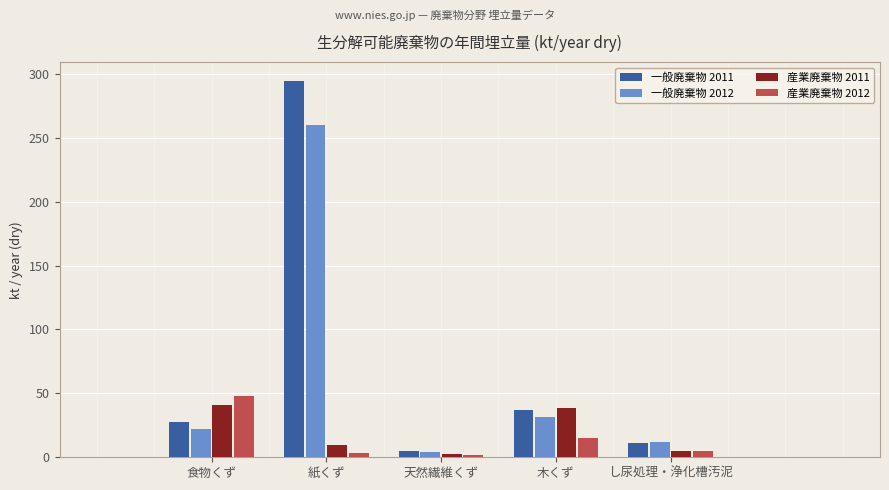

At how many categories does at least one series exceed 284?

1